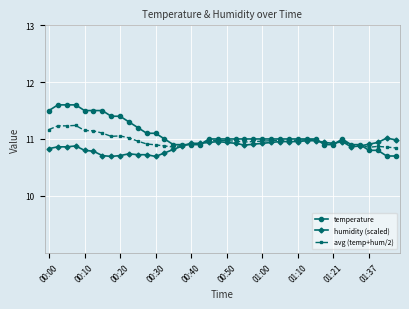

What is the sum of all avg (temp+hum/2) values?

439.2